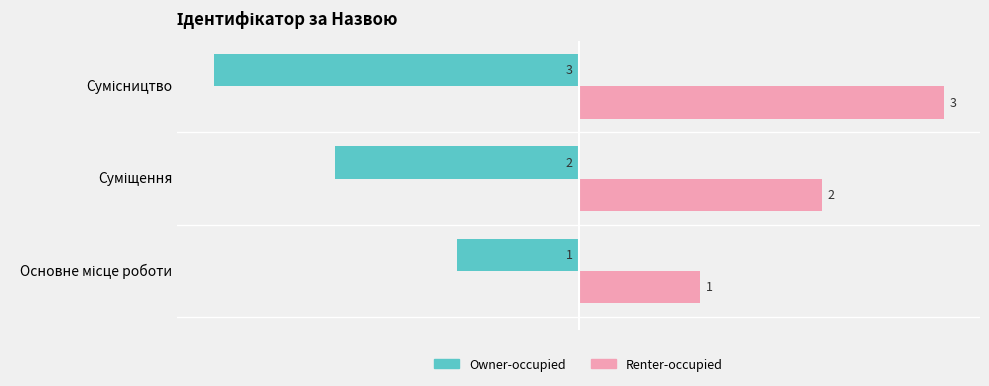

How many Owner-occupied values are between -3 and -1?

3